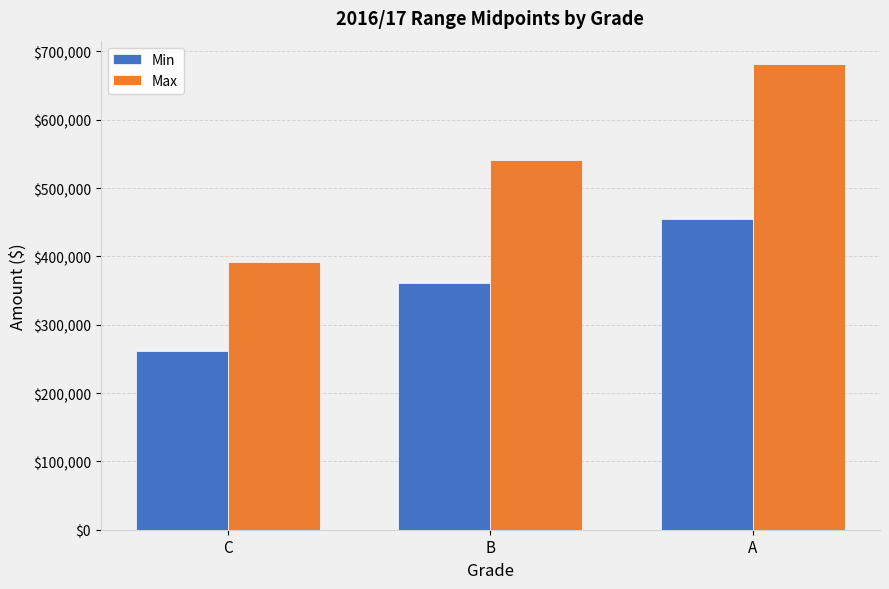

Where is Max nearest to the value 537000?

B